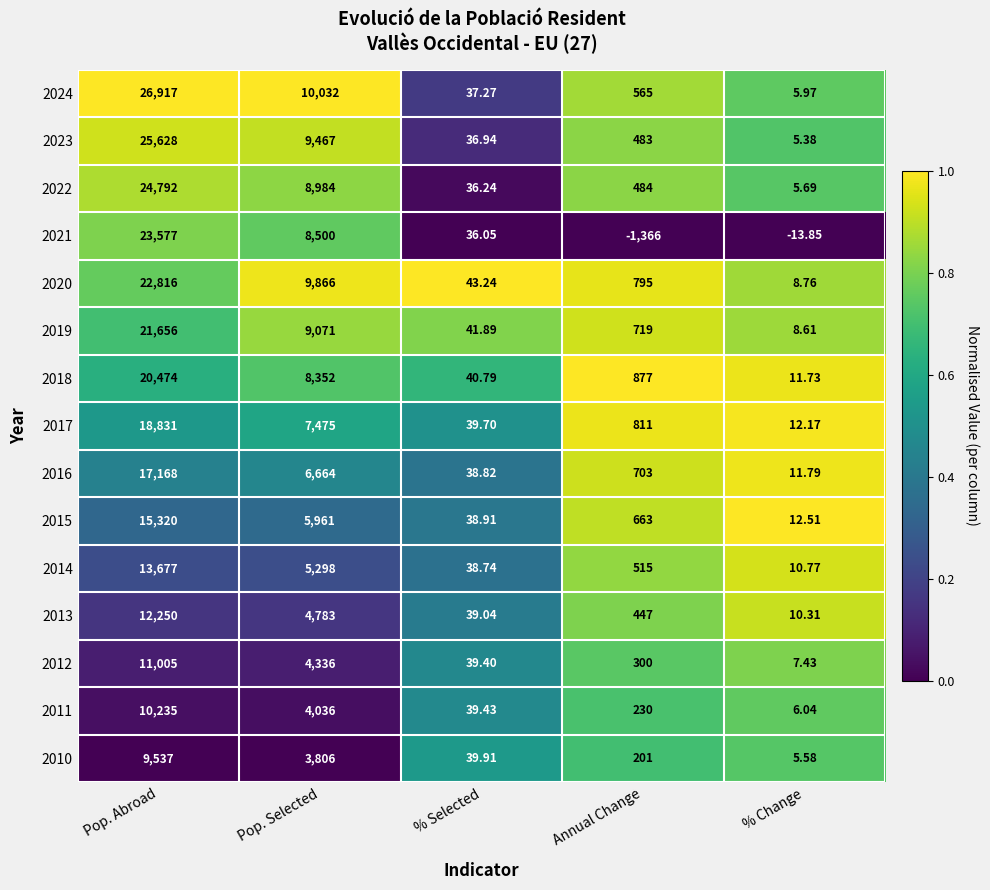

Which series has the largest range (max minus min)?

2024